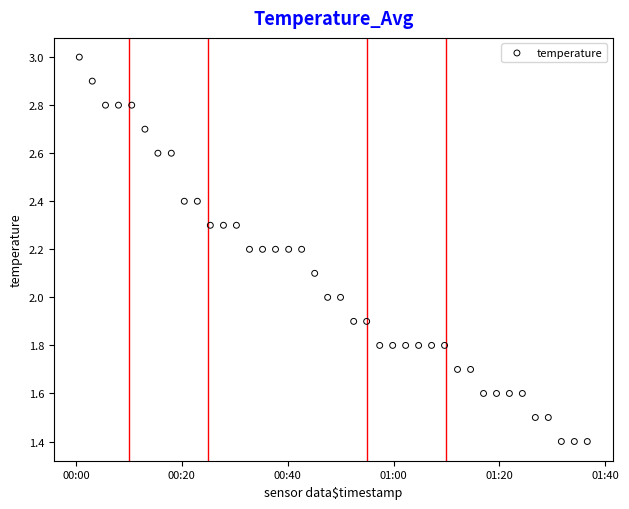

What is the range of Y values (max minus min)?

1.6